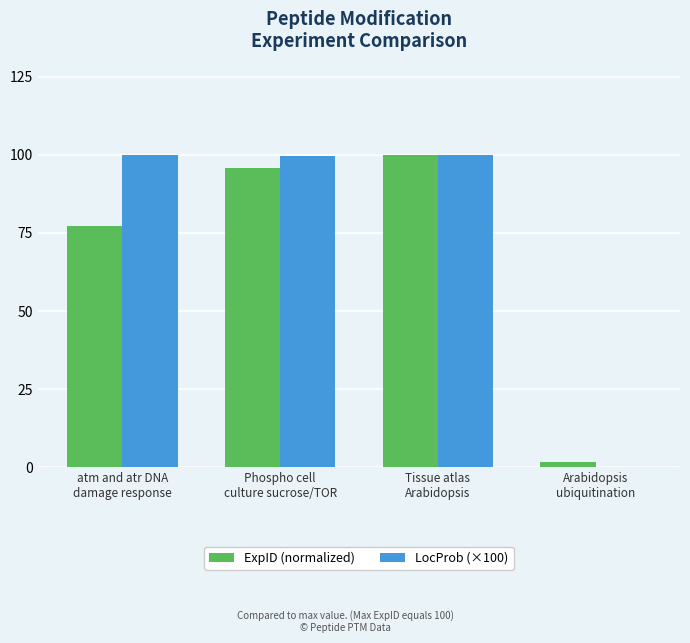

Are the bars horizontal?

No